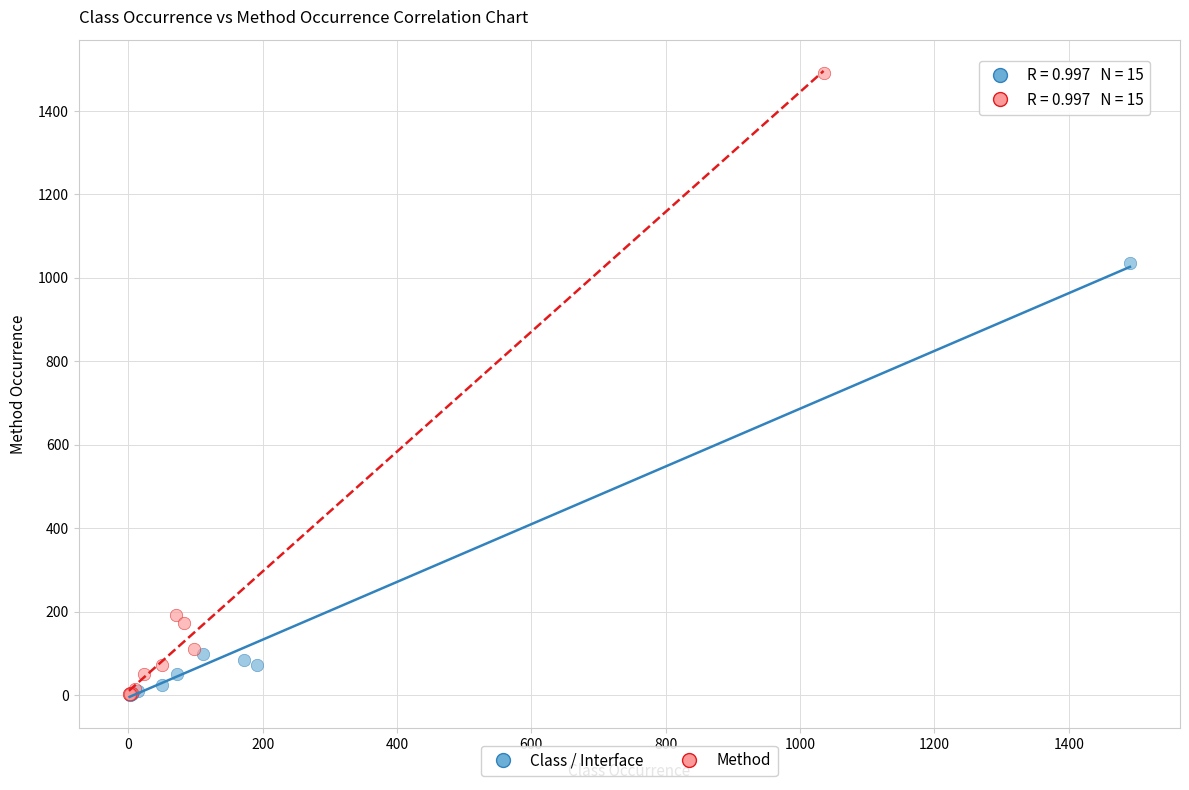

Which series has the largest Y range (max minus min)?

Method